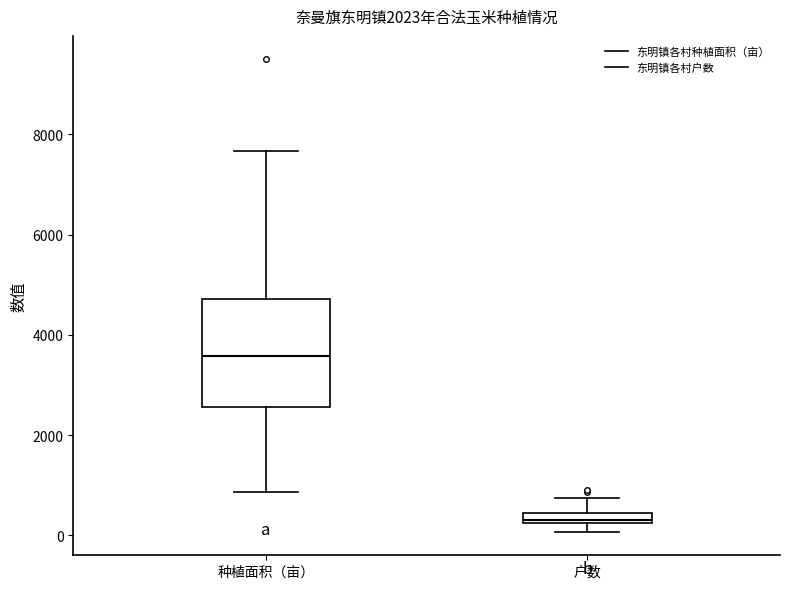

Which box is the tallest, from its lower edge to its upper edge?

种植面积（亩）